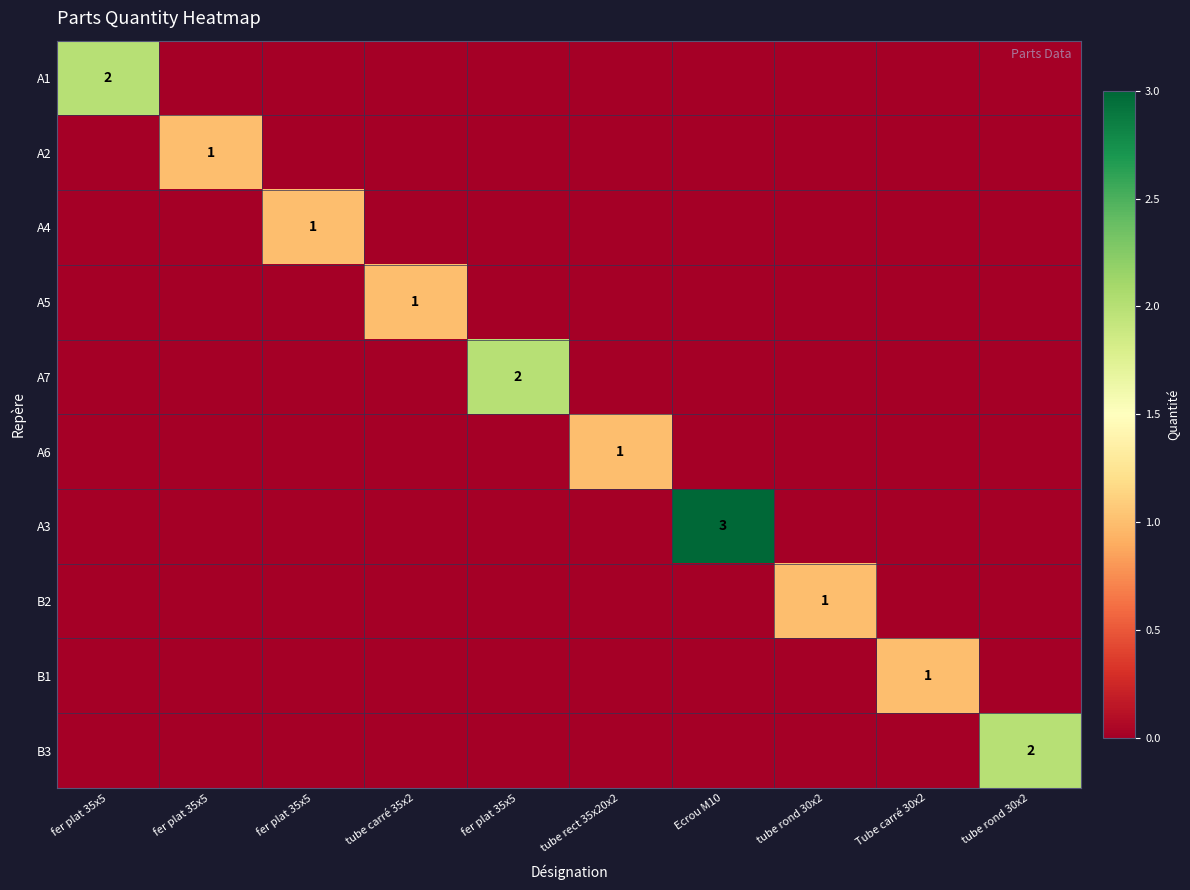

What is the highest value of the A6 series?

1